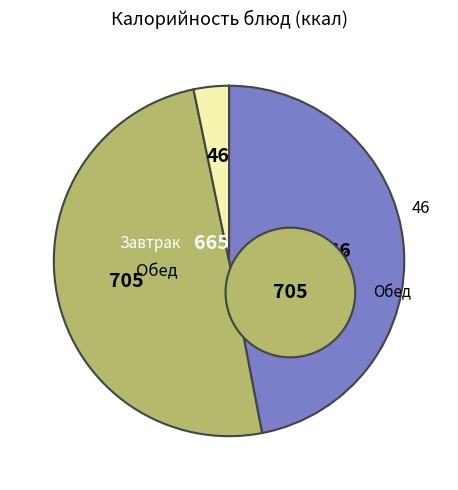

To the nearest percent, what is the difference between the Борщ с капустой and Омлет натуральный slice percentages?

10%